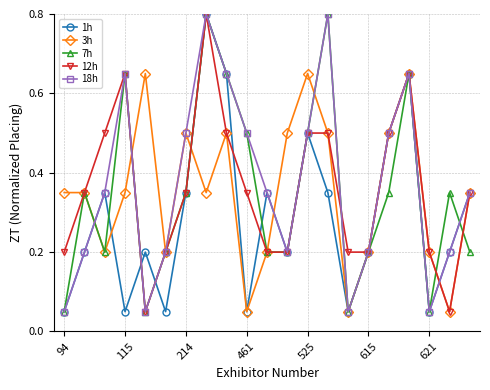

What is the maximum value shown in the chart?

0.8